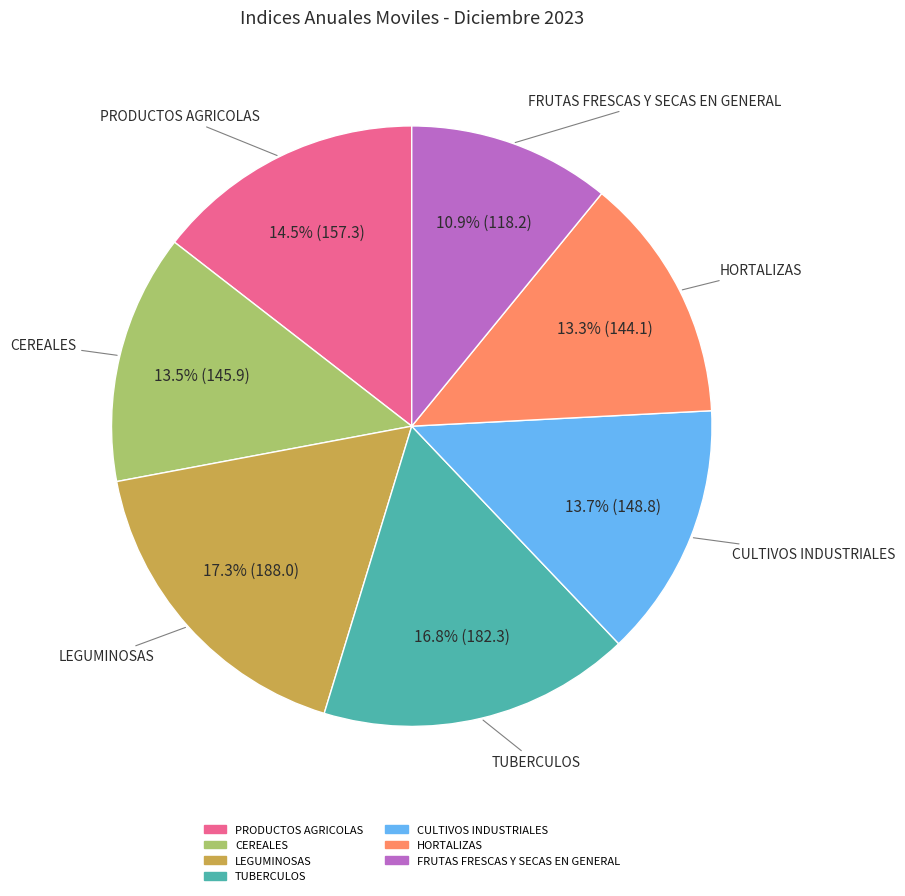

Which slice is the smallest?

FRUTAS FRESCAS Y SECAS EN GENERAL